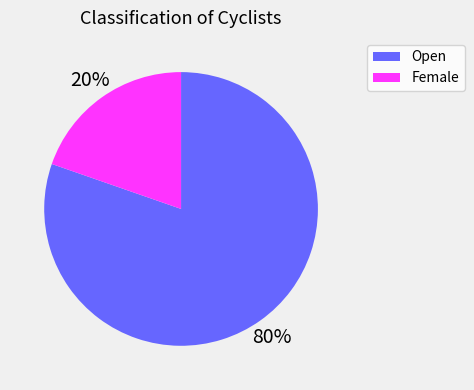

To the nearest percent, what percentage of the pie is Female?

20%